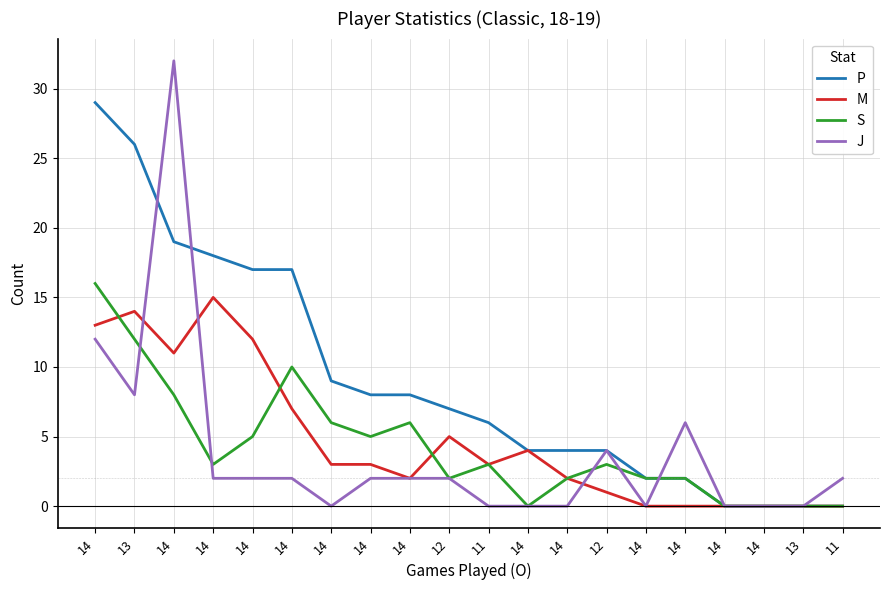

How many lines are shown in the chart?

4